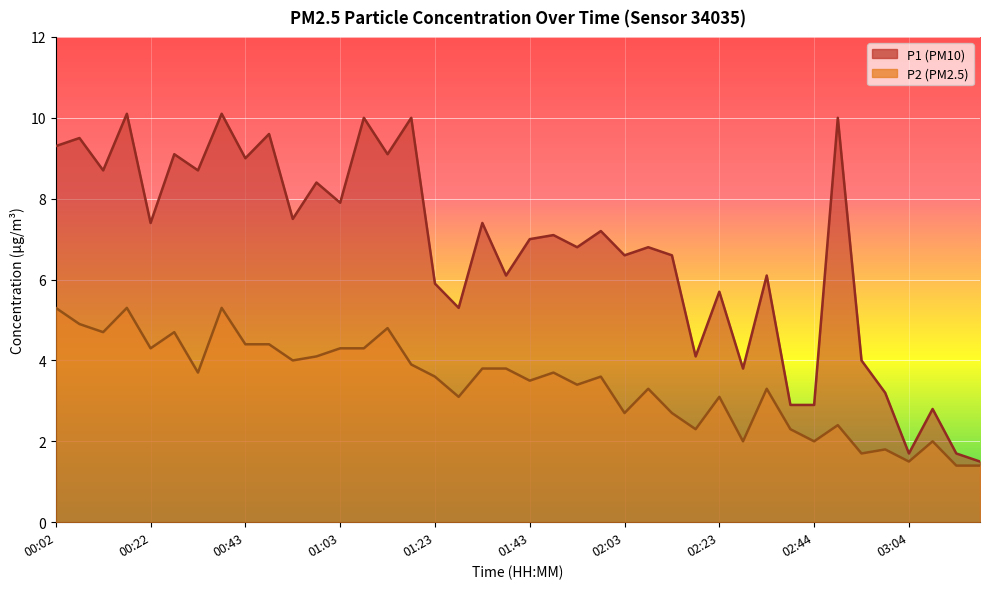

At which category does the chart reach its peak across all series?

00:17